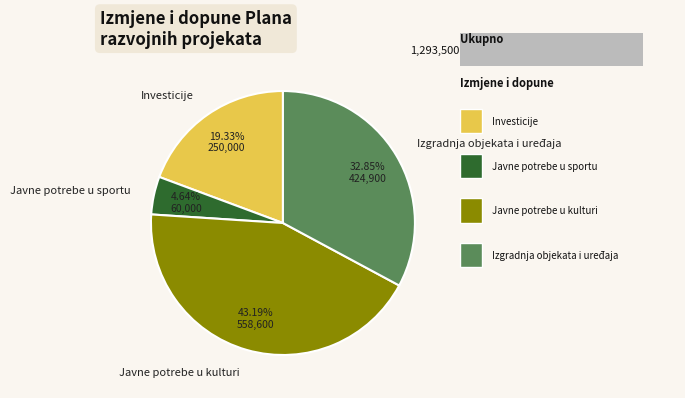

To the nearest percent, what is the average slice percentage?

25%